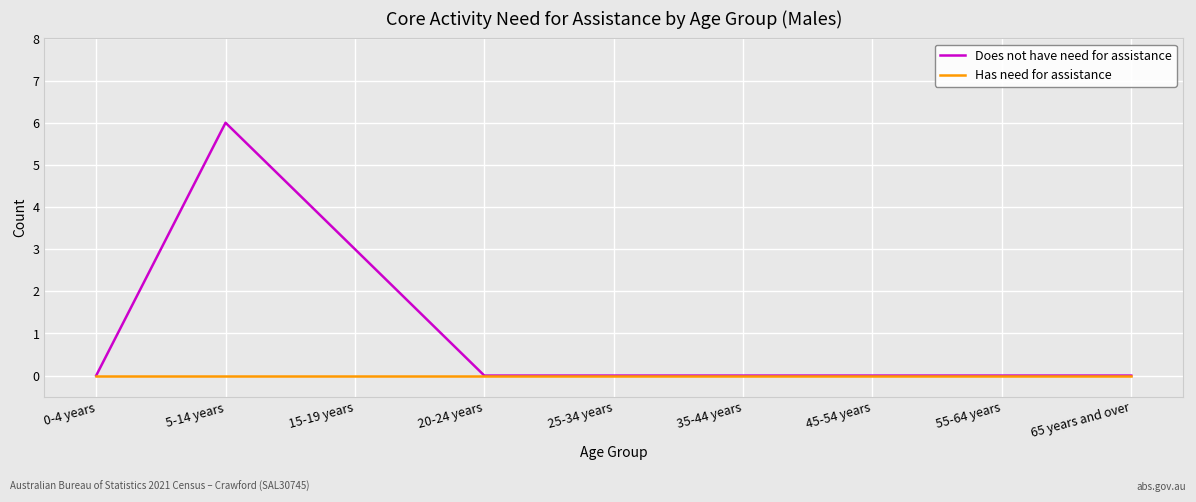

The value of Has need for assistance at 15-19 years is 0. True or false?

True